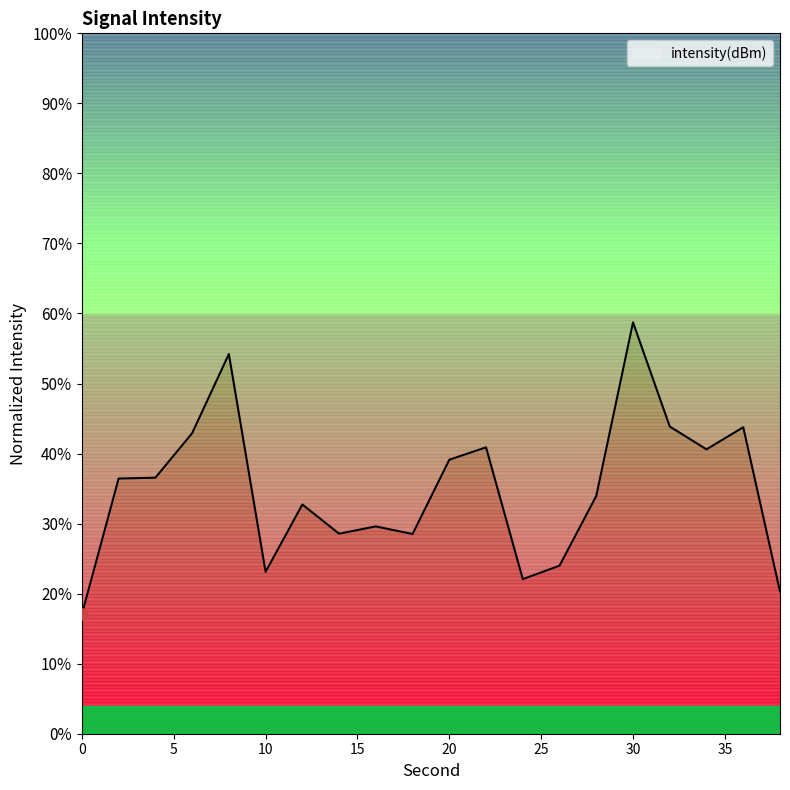

Between 22 and 24, which is larger?

22